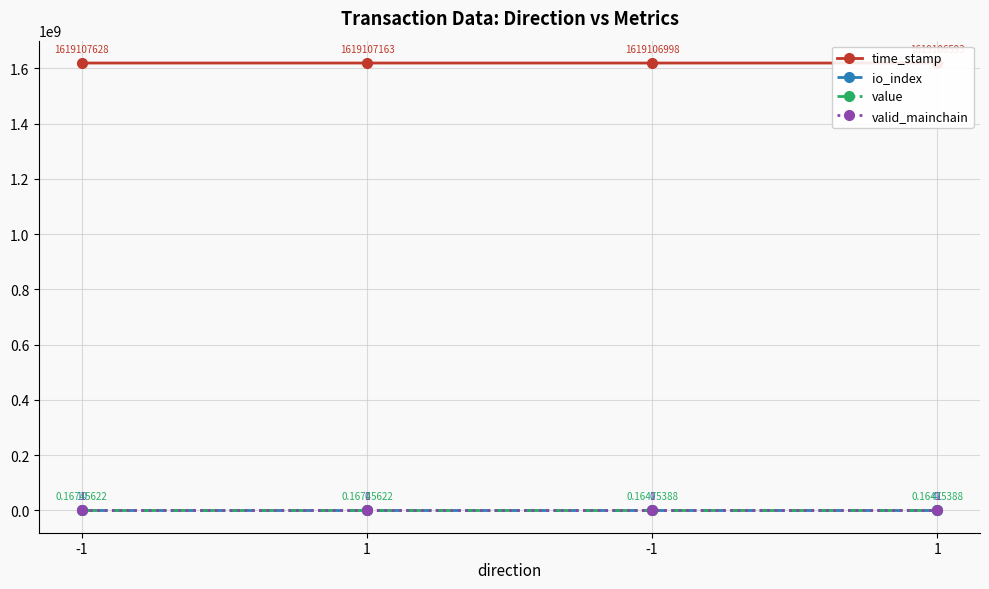

At which label does time_stamp reach its minimum?

1